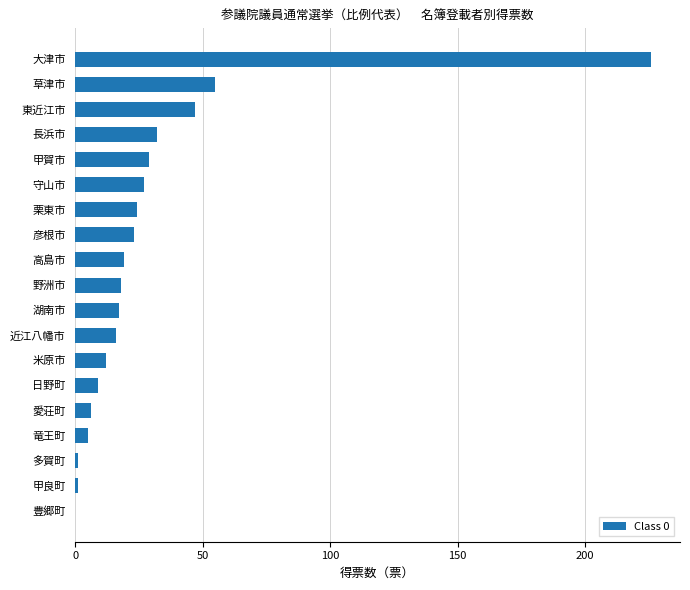

What is the sum of all values?

567